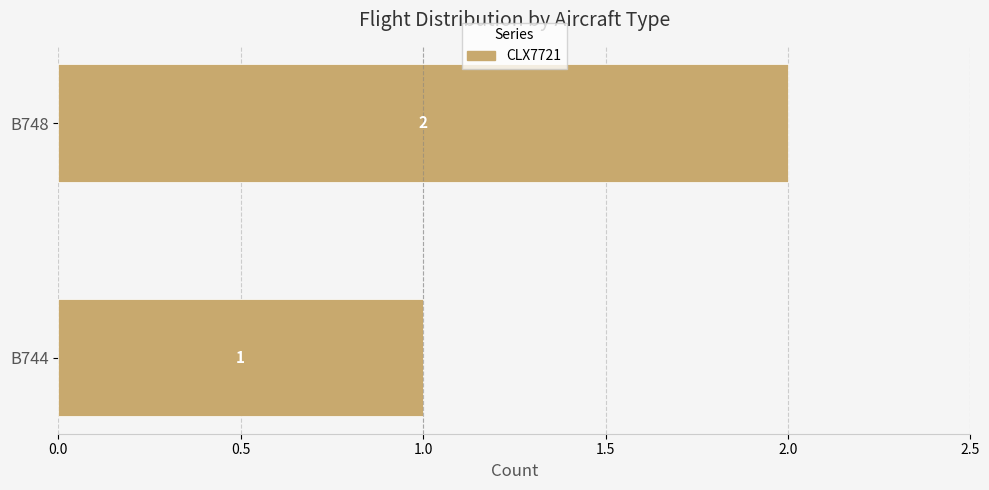

Reading top to bottom, transcribe all the data shown in this chart.

B748=2	B744=1